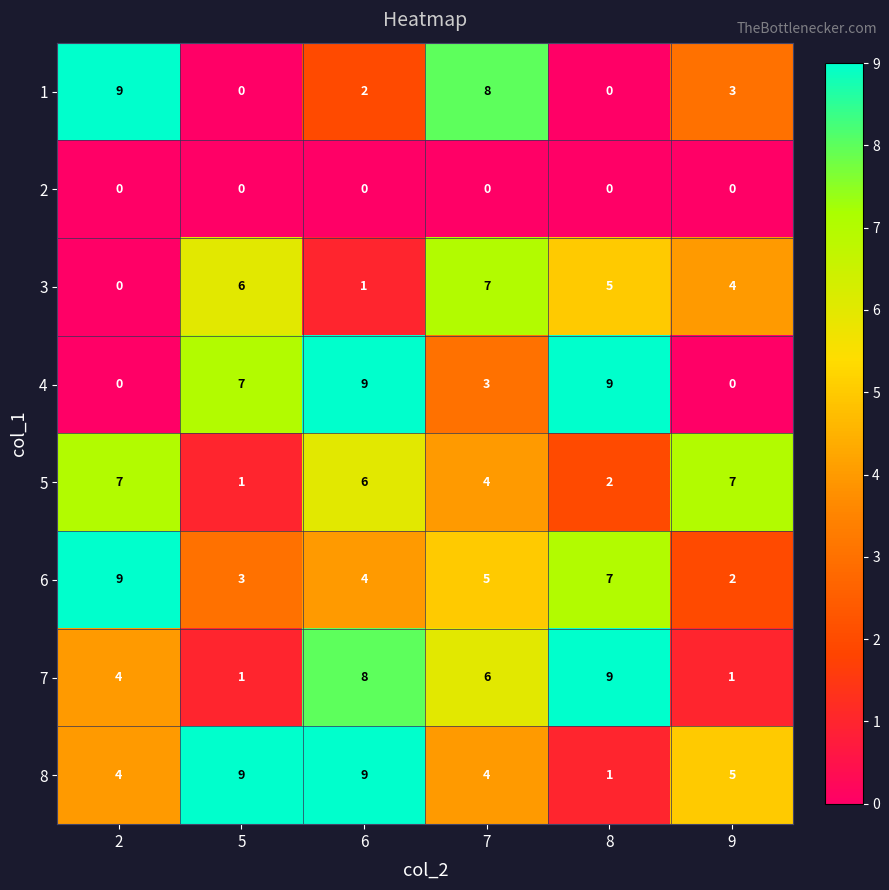

What is the spread (max minus min) of values at 6?

9